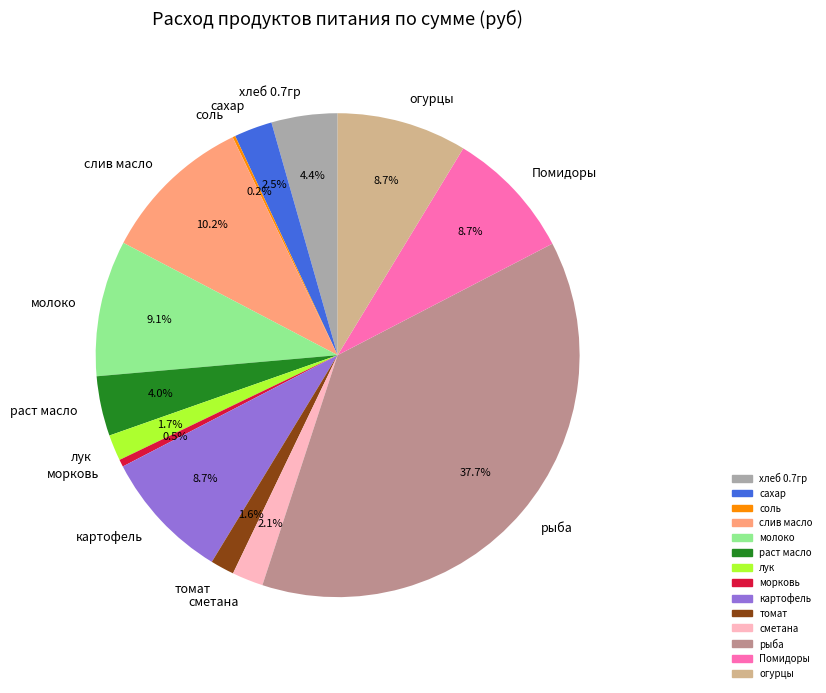

Does any single category account for the majority?

No